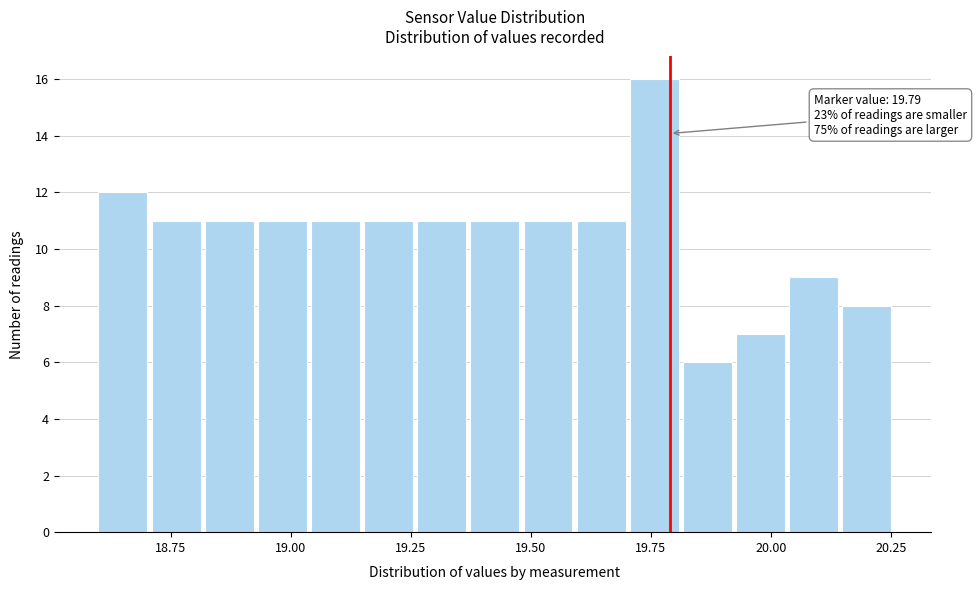

Around what value on the x-axis is the tallest bar? Give the approximate position of its centre, as read against the axis.

19.75